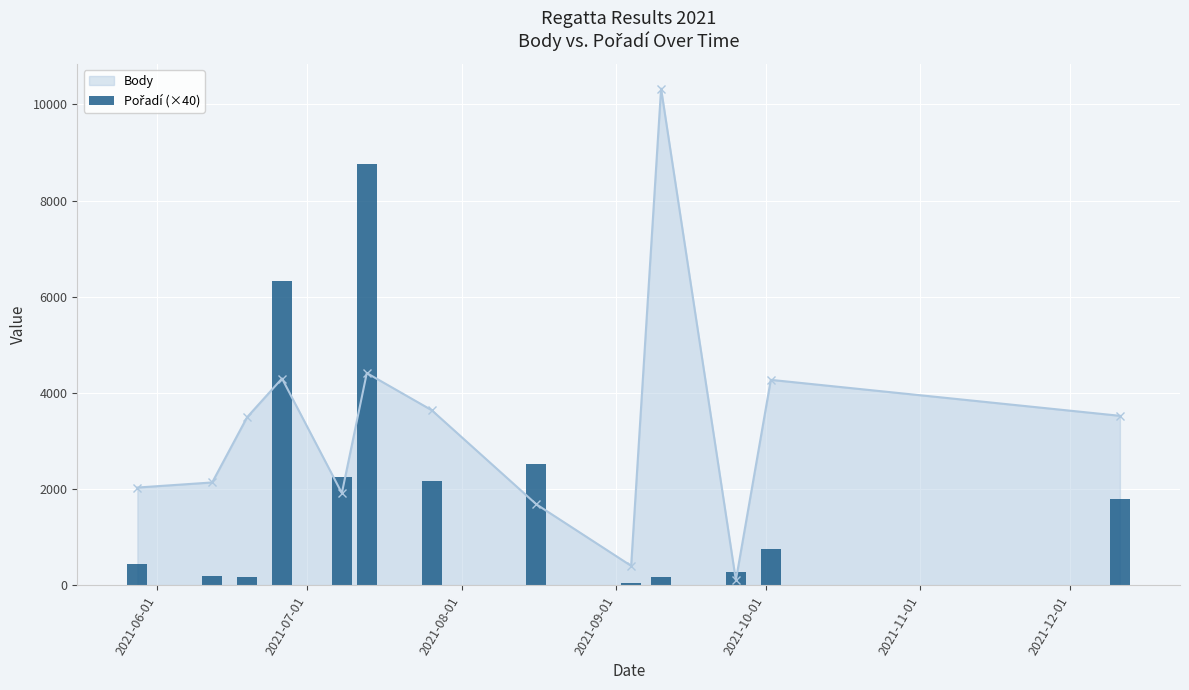

True or false: Body has more than 1 interior local peaks.

True